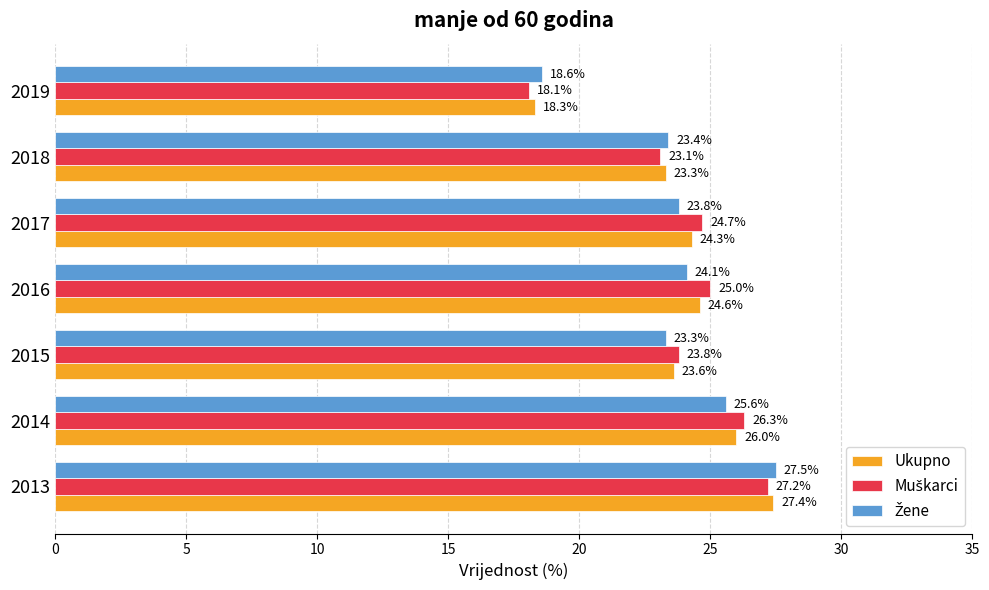

What is the maximum value for Ukupno?

27.4